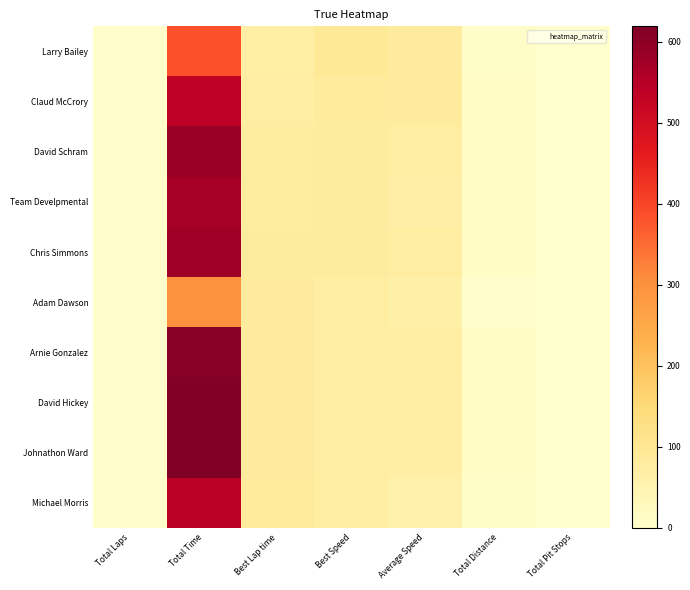

Which series has the largest range (max minus min)?

David Hickey